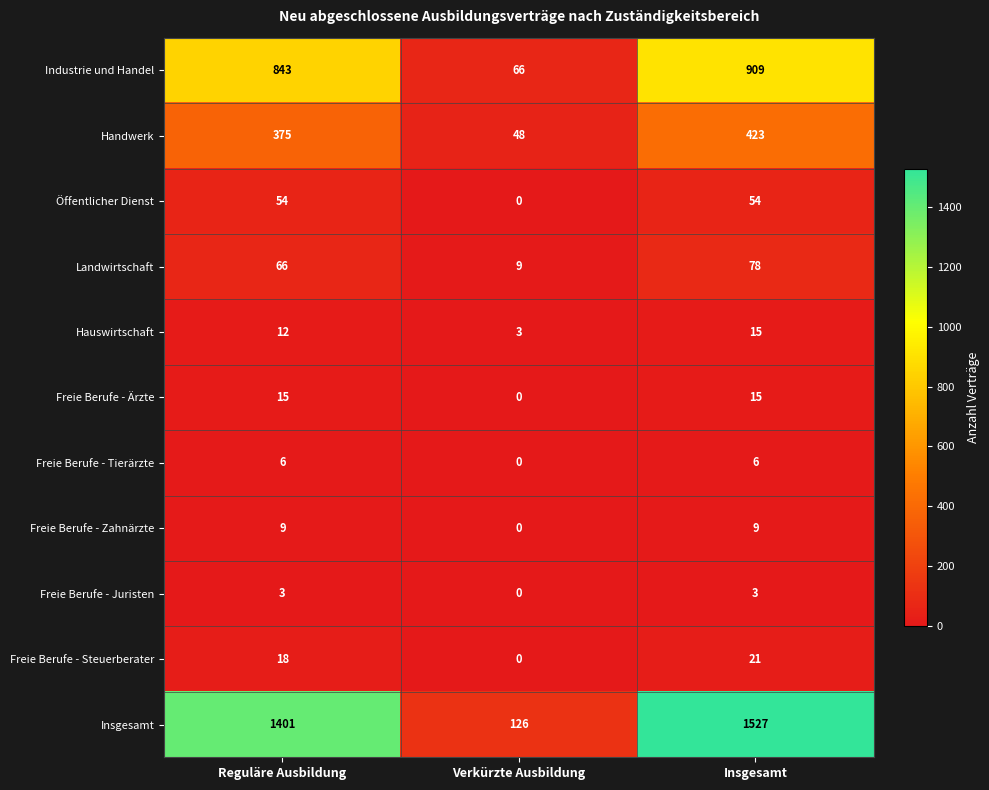

Which label corresponds to the largest value in the chart?

Insgesamt